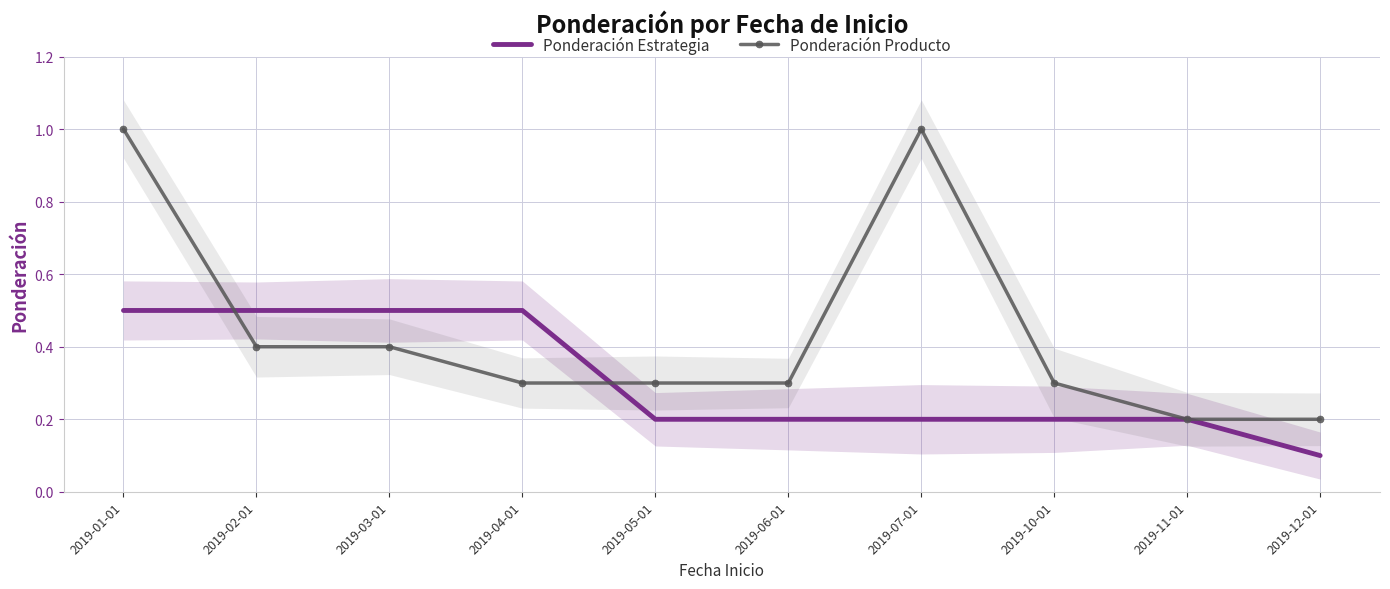

At 2019-02-01, list the series in order from largest to smallest.

Ponderación Estrategia, Ponderación Producto